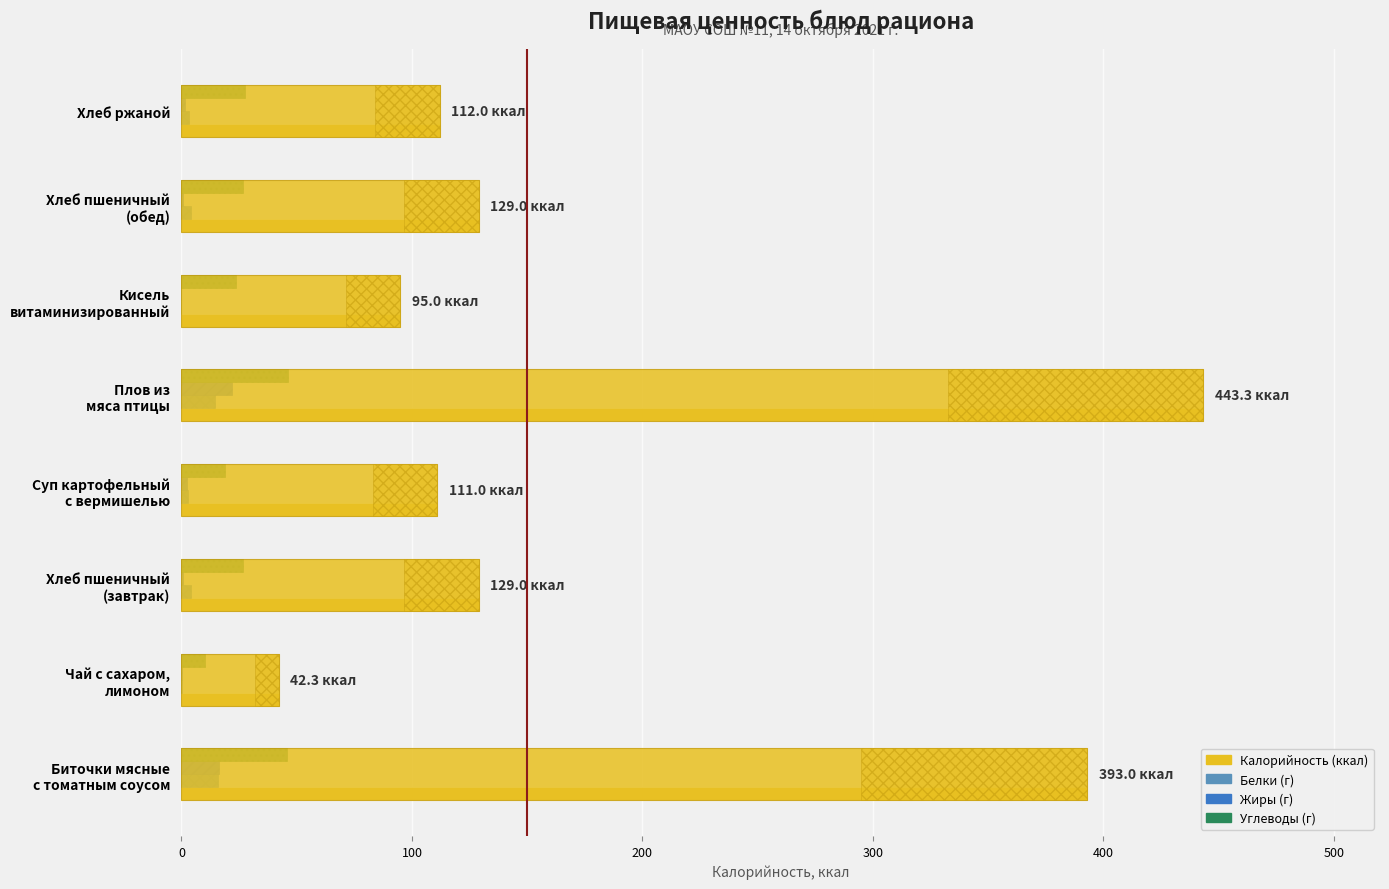

Does the chart contain any negative values?

No